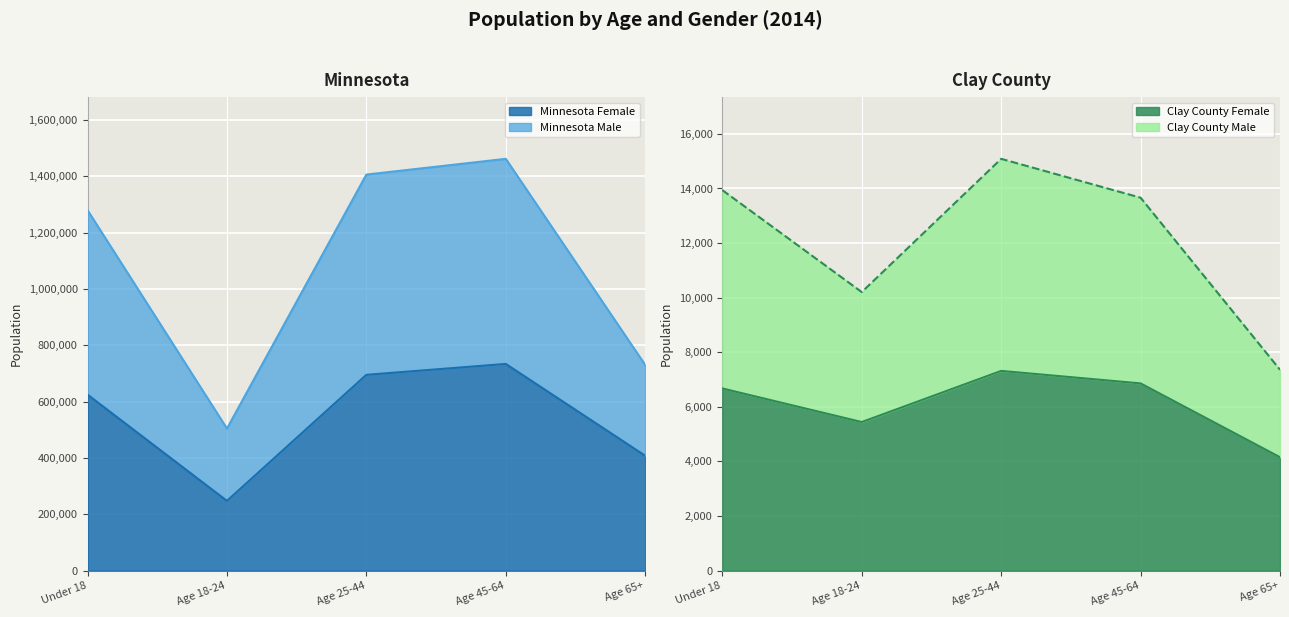

At which label is Minnesota Female closest to 490741?

Age 65+